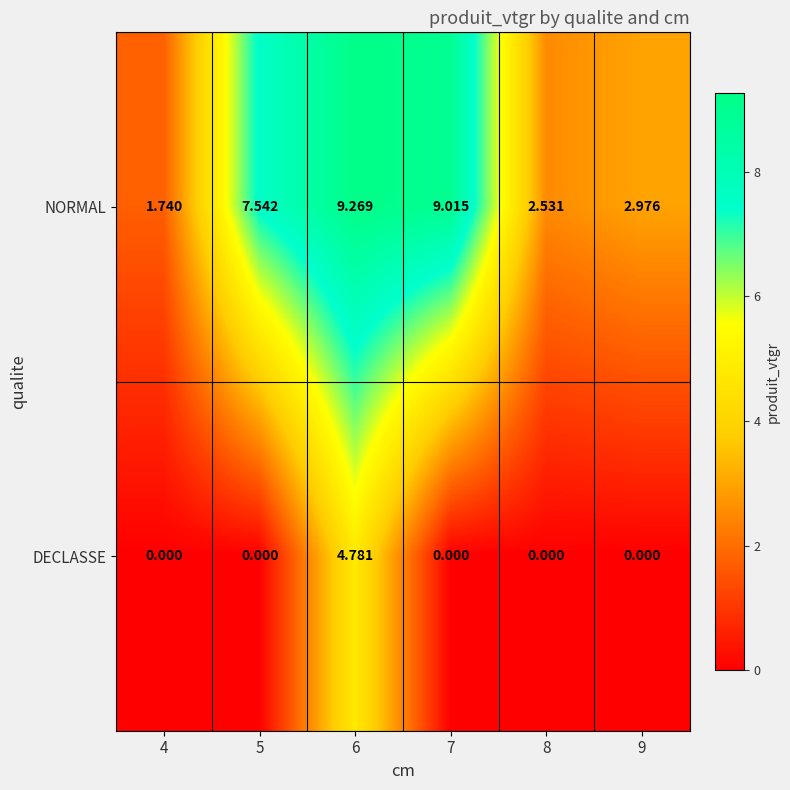

Which series has the largest range (max minus min)?

NORMAL